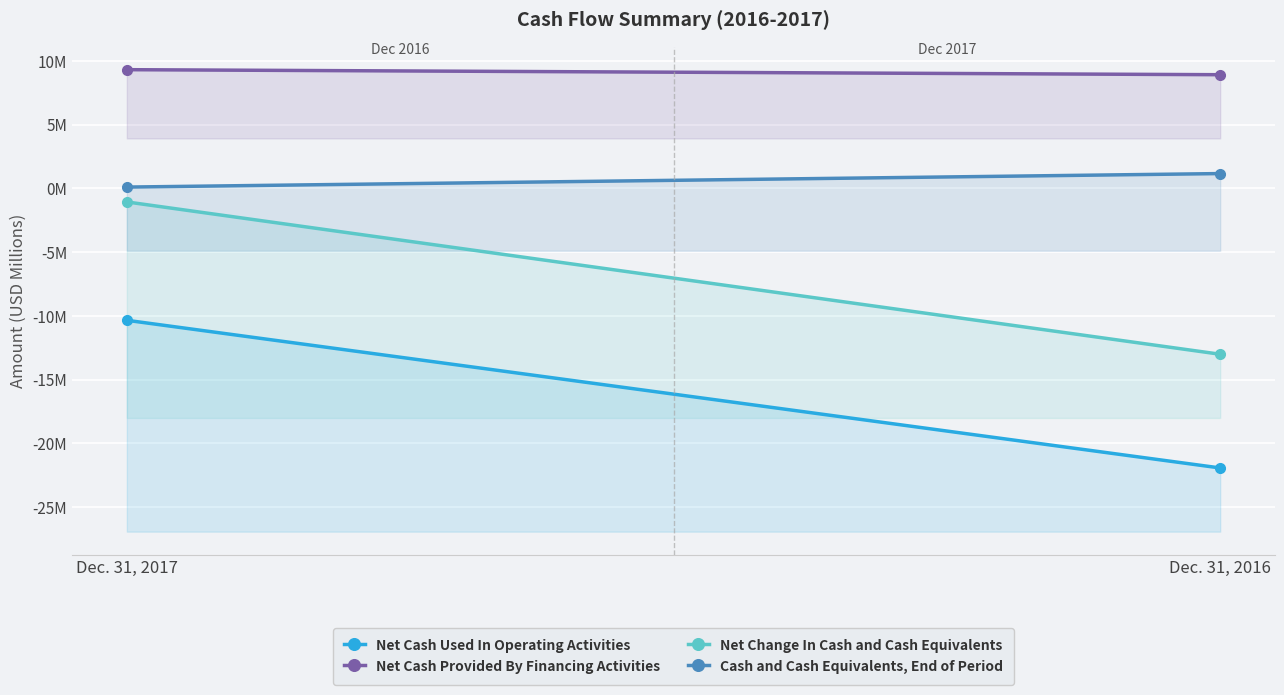

Reading left to right, what are all the values shown in this chart?

Net Cash Used In Operating Activities: Dec. 31, 2017=-10.3	Dec. 31, 2016=-21.9
Net Cash Provided By Financing Activities: Dec. 31, 2017=9.3	Dec. 31, 2016=8.9
Net Change In Cash and Cash Equivalents: Dec. 31, 2017=-1.1	Dec. 31, 2016=-13.0
Cash and Cash Equivalents, End of Period: Dec. 31, 2017=0.1	Dec. 31, 2016=1.2